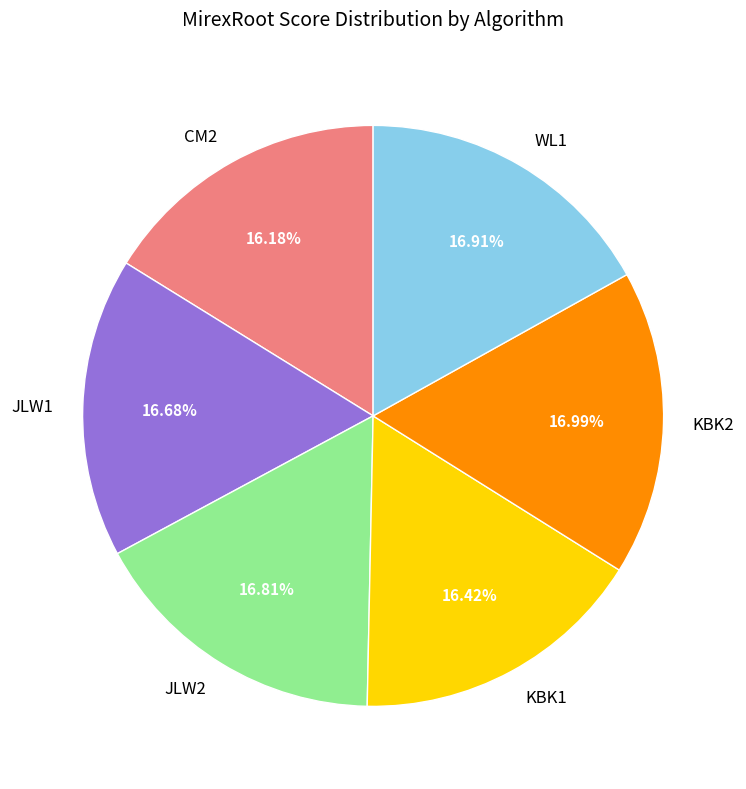

Which has a higher value, CM2 or KBK2?

KBK2